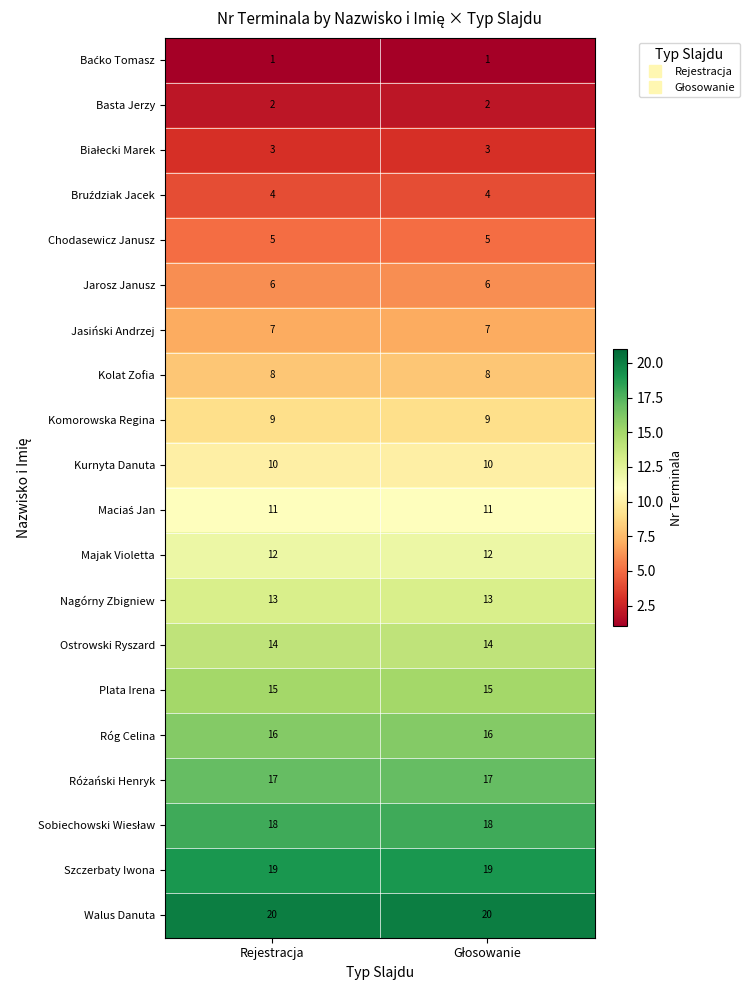

What is the spread (max minus min) of values at Rejestracja?

19